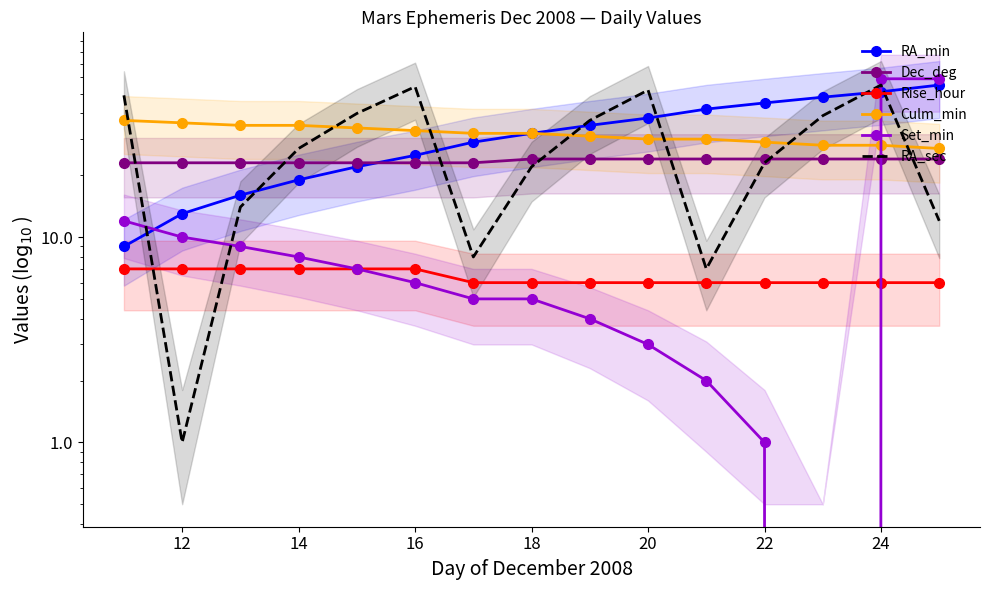

True or false: Rise_hour and Culm_min cross at least once.

False